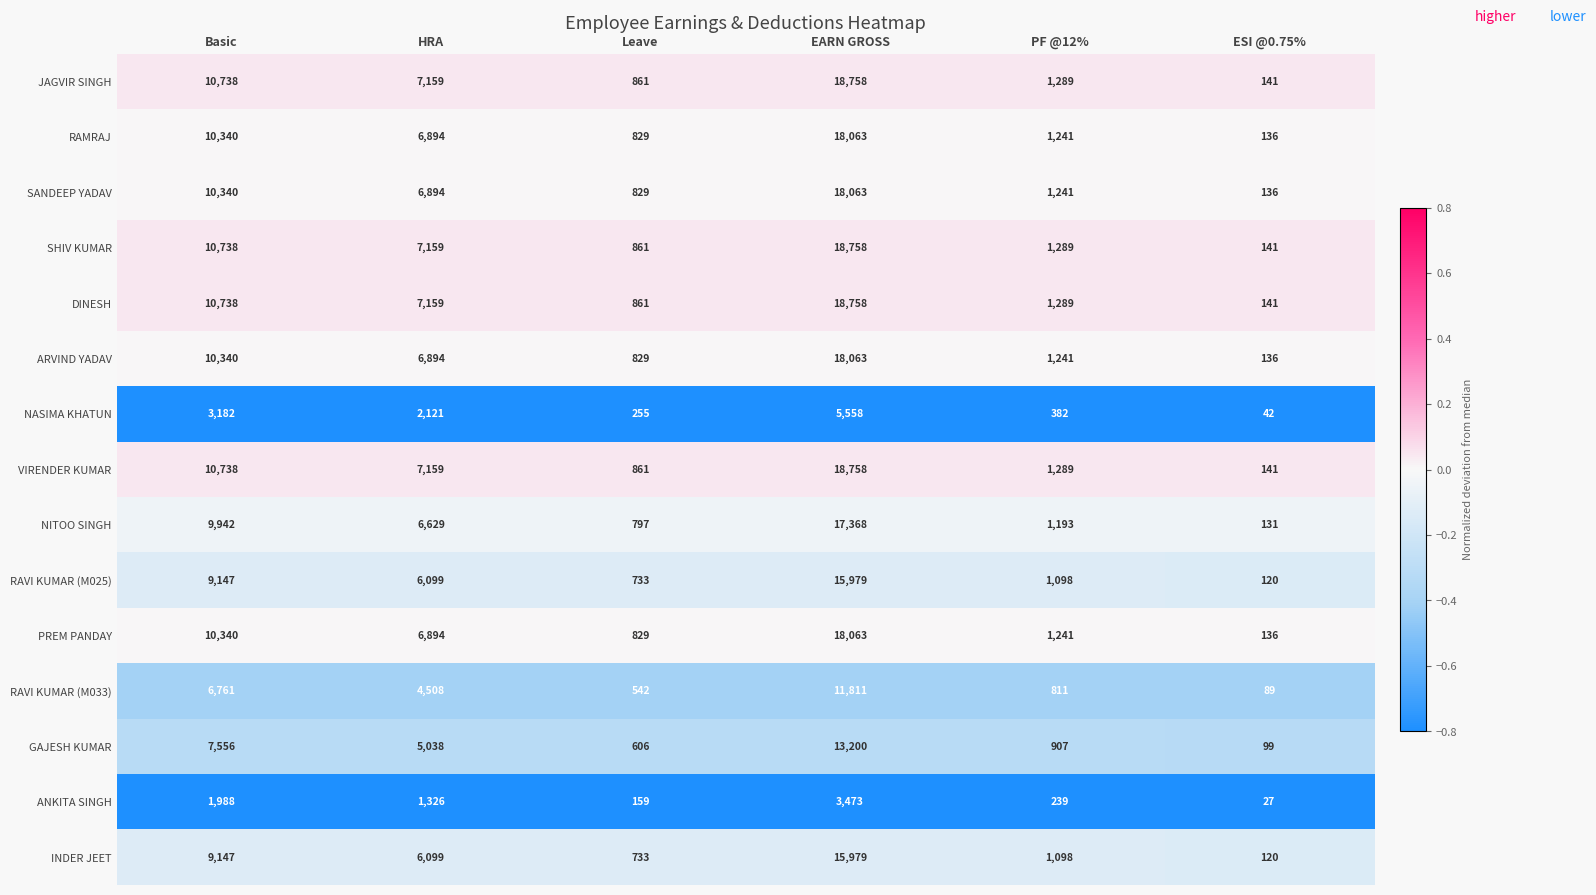

How many data points does each series have?

6